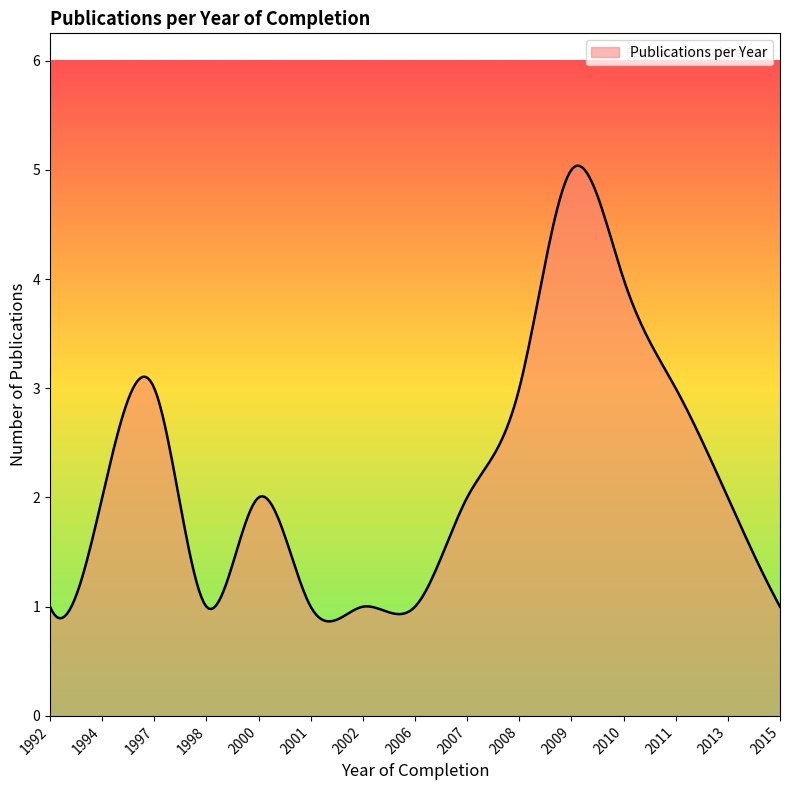

What is the minimum value shown in the chart?

0.9